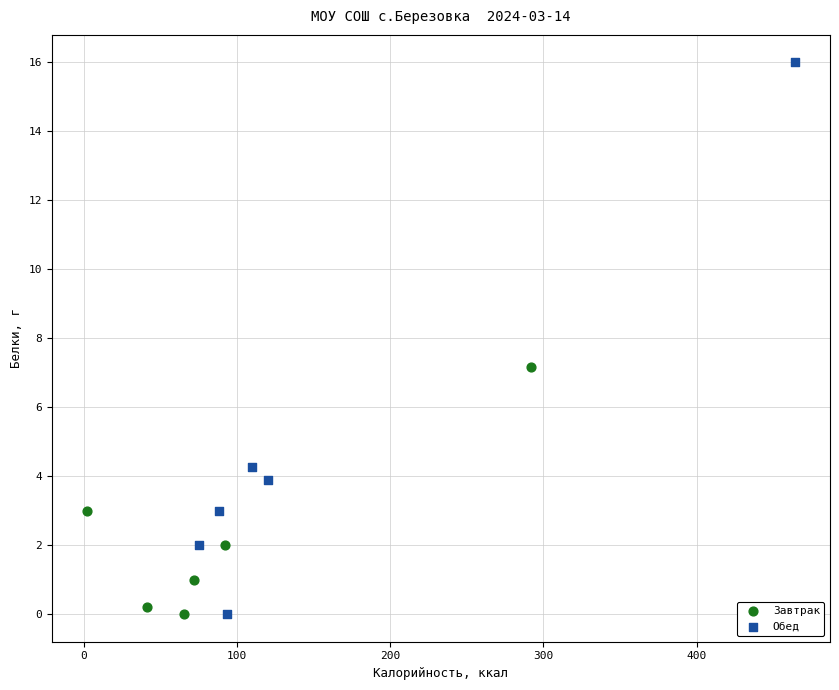

Which series contains the highest Y value?

Обед